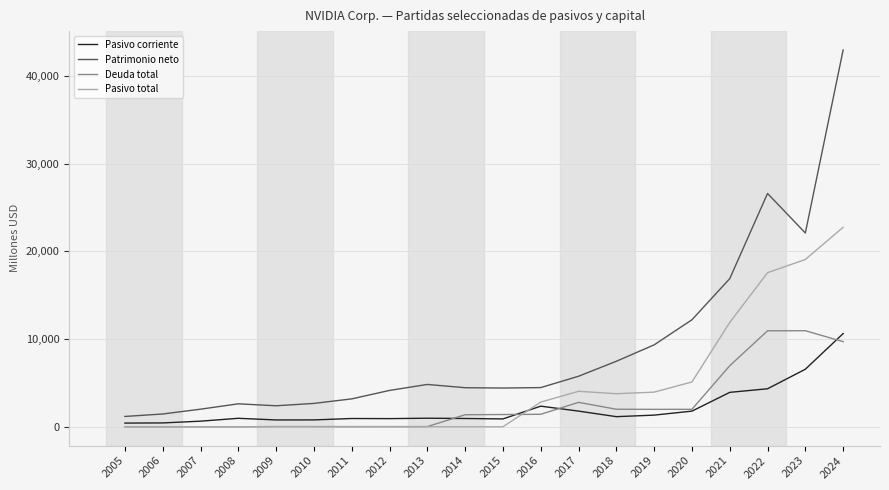

What is the maximum value for Pasivo corriente?

10631